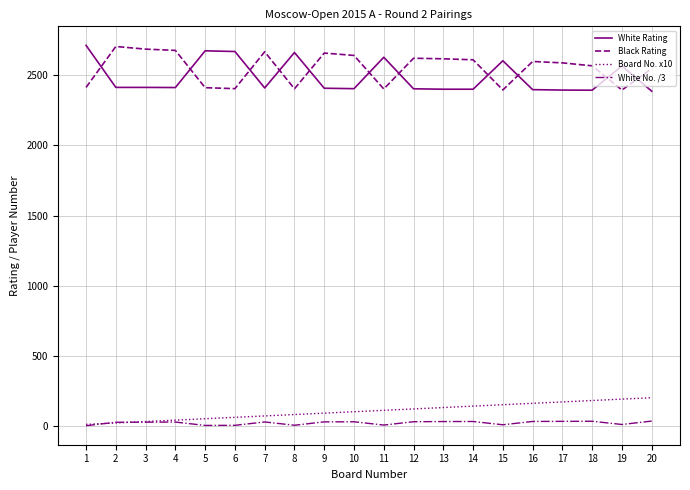

What is the sum of all White Rating values?

49766.0